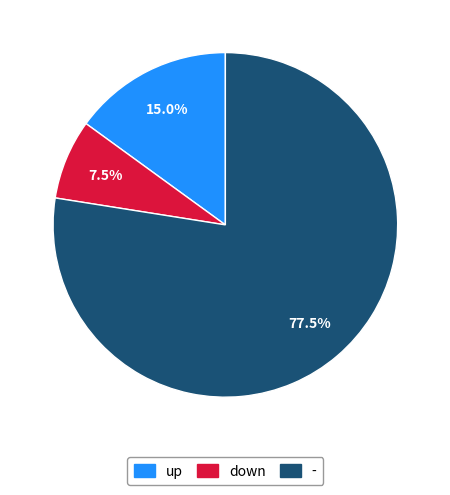

Is it true that down is 21% of the pie?

False